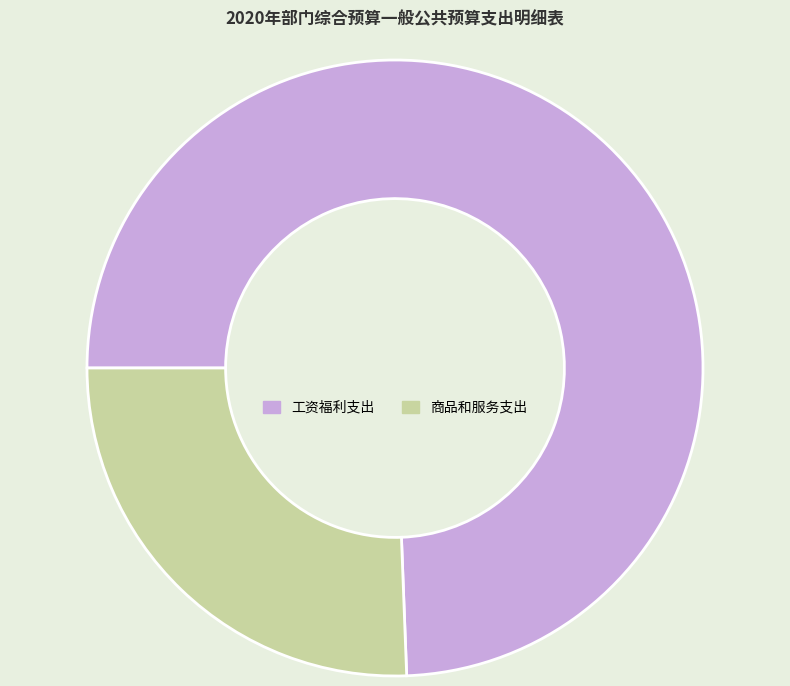

Between 工资福利支出 and 商品和服务支出, which is larger?

工资福利支出